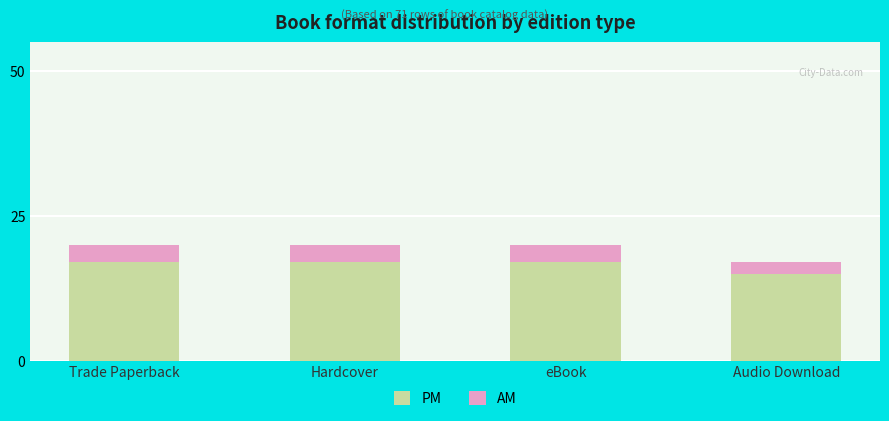

What is the sum of the PM values at eBook and Audio Download?

32